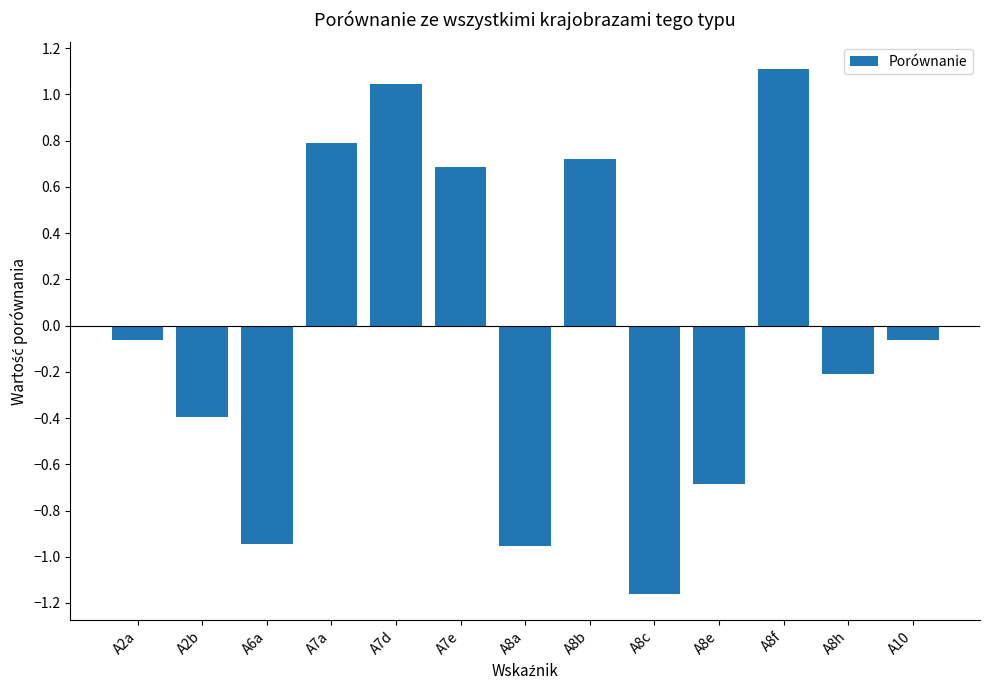

The chart shows a value of -0.7 at A8e. True or false?

True